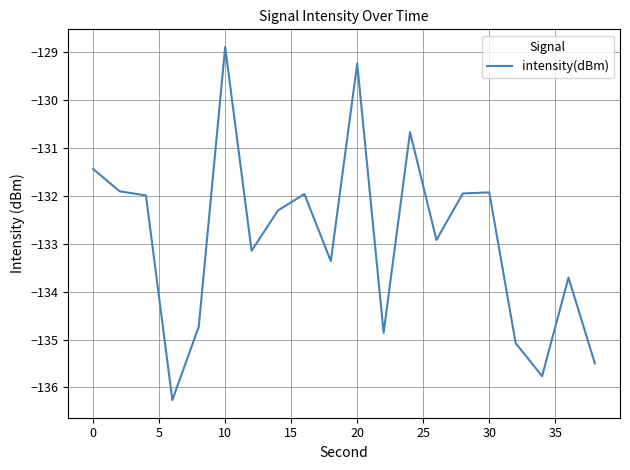

What is the smallest value displayed?

-136.3